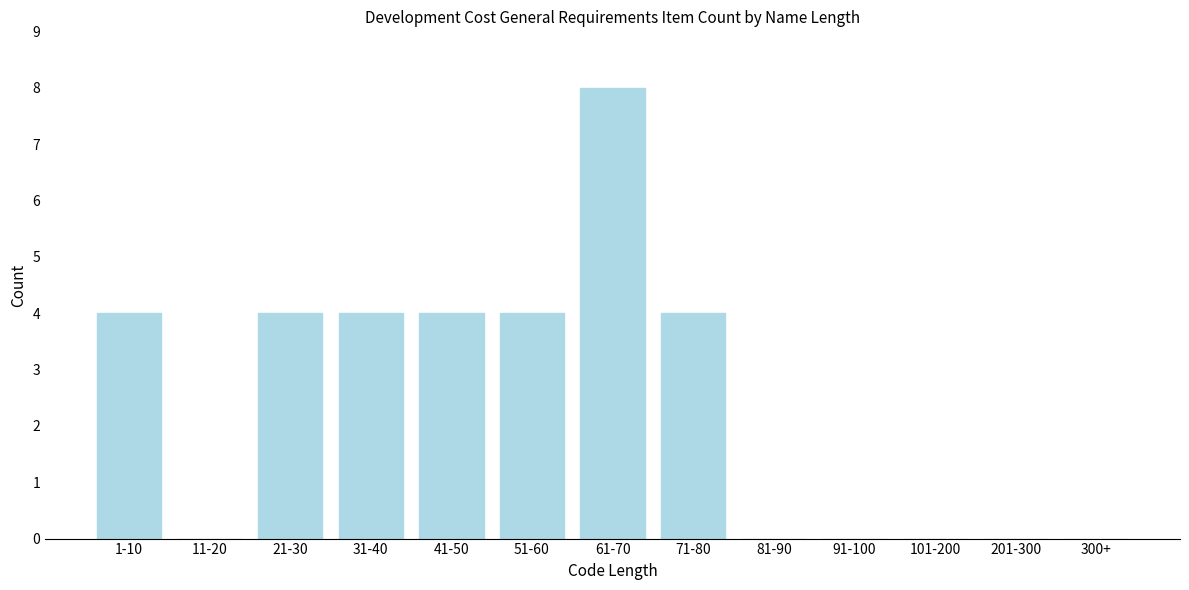

Reading right to left, list all the values displayed in this chart.

300+=0	201-300=0	101-200=0	91-100=0	81-90=0	71-80=4	61-70=8	51-60=4	41-50=4	31-40=4	21-30=4	11-20=0	1-10=4